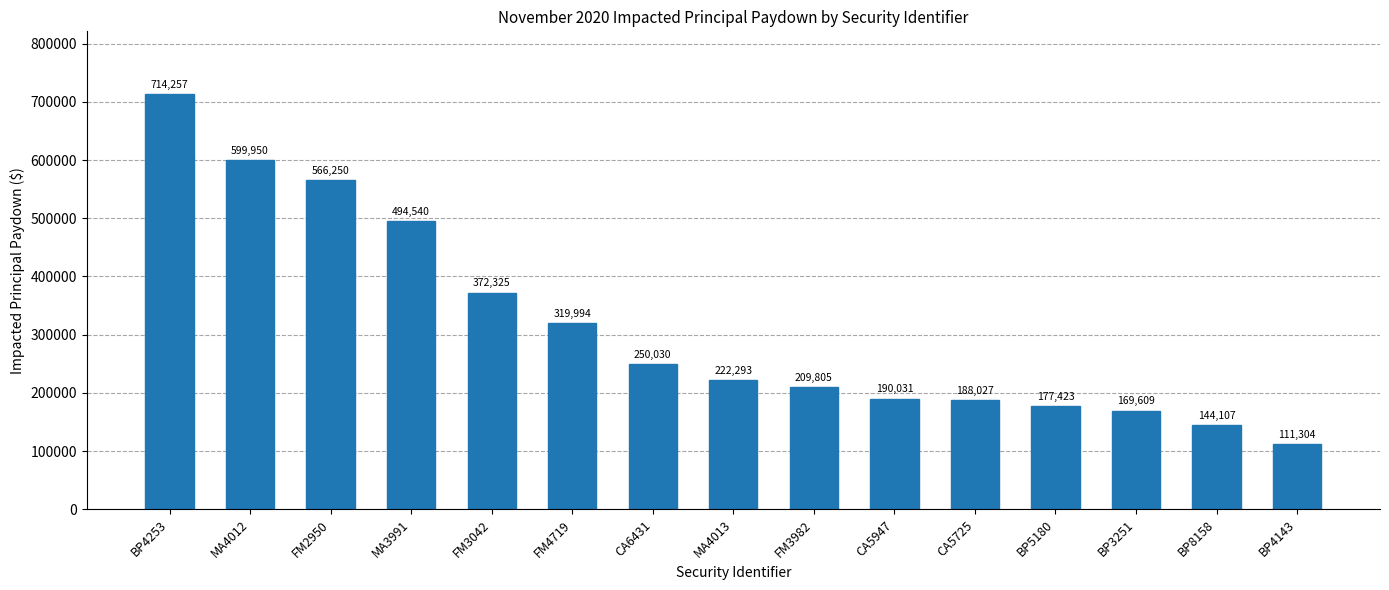

The value at MA4013 is 379214.1. True or false?

False